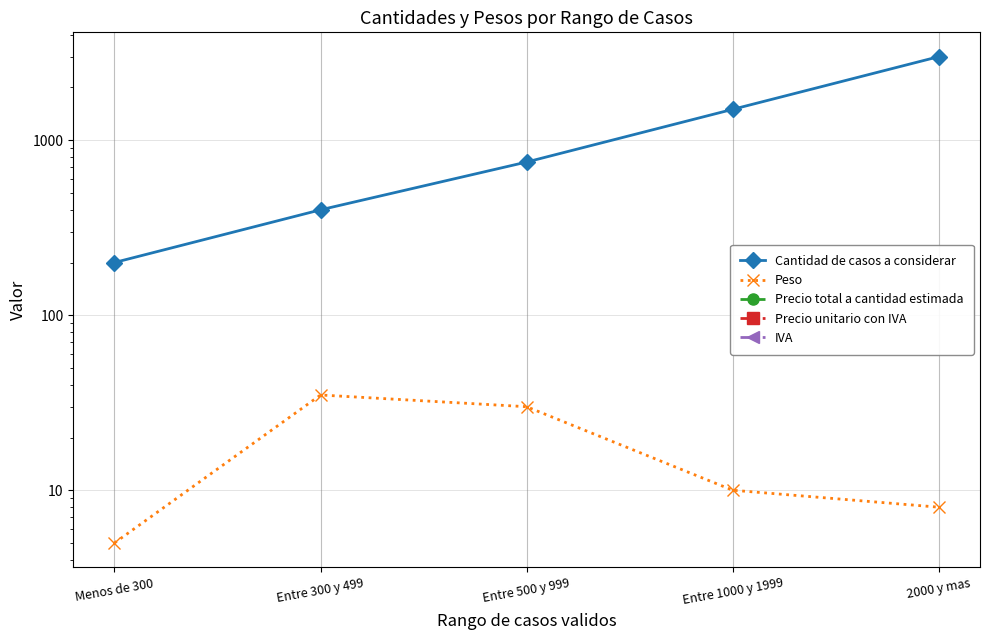

Rank the series at 2000 y mas from highest to lowest value.

Cantidad de casos a considerar, Peso, Precio total a cantidad estimada, Precio unitario con IVA, IVA